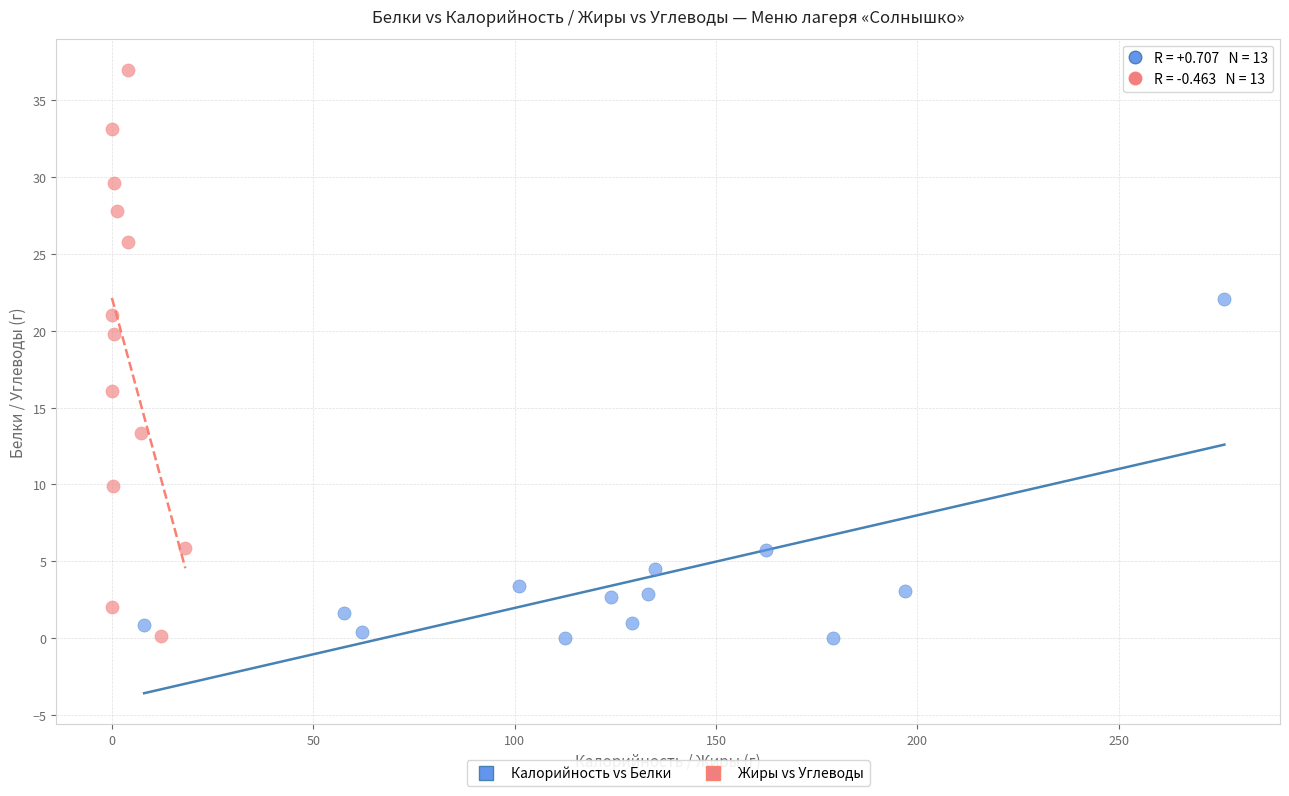

Which series contains the highest Y value?

Жиры vs Углеводы